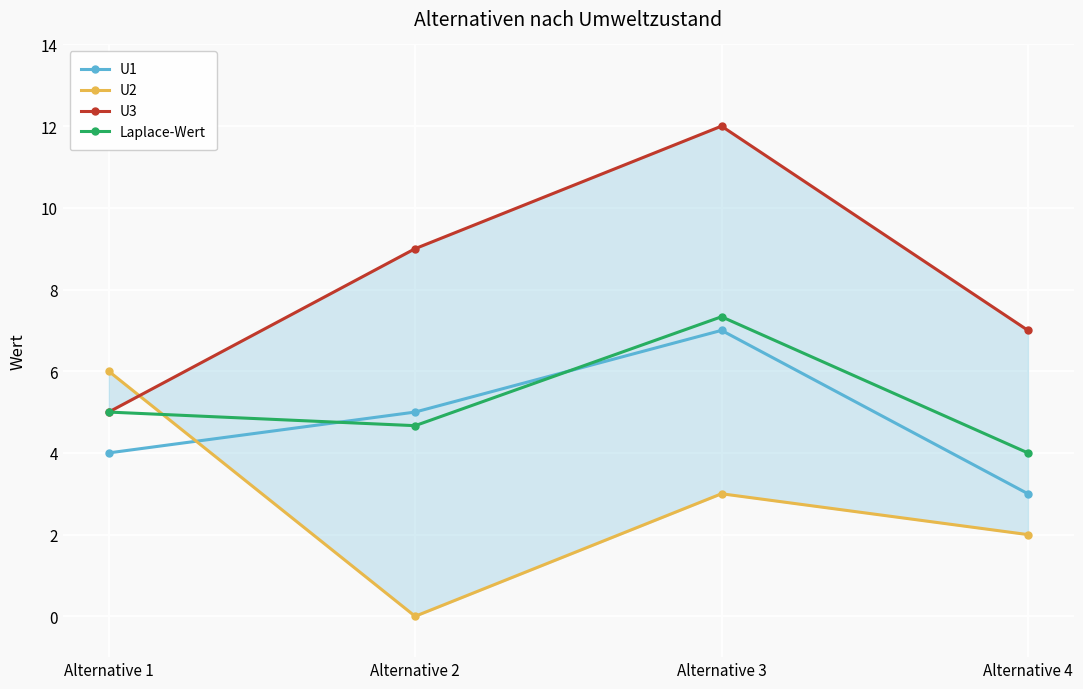

Reading right to left, what are all the values shown in this chart?

U1: 3.0	7.0	5.0	4.0
U2: 2.0	3.0	0.0	6.0
U3: 7.0	12.0	9.0	5.0
Laplace-Wert: 4.0	7.3	4.7	5.0